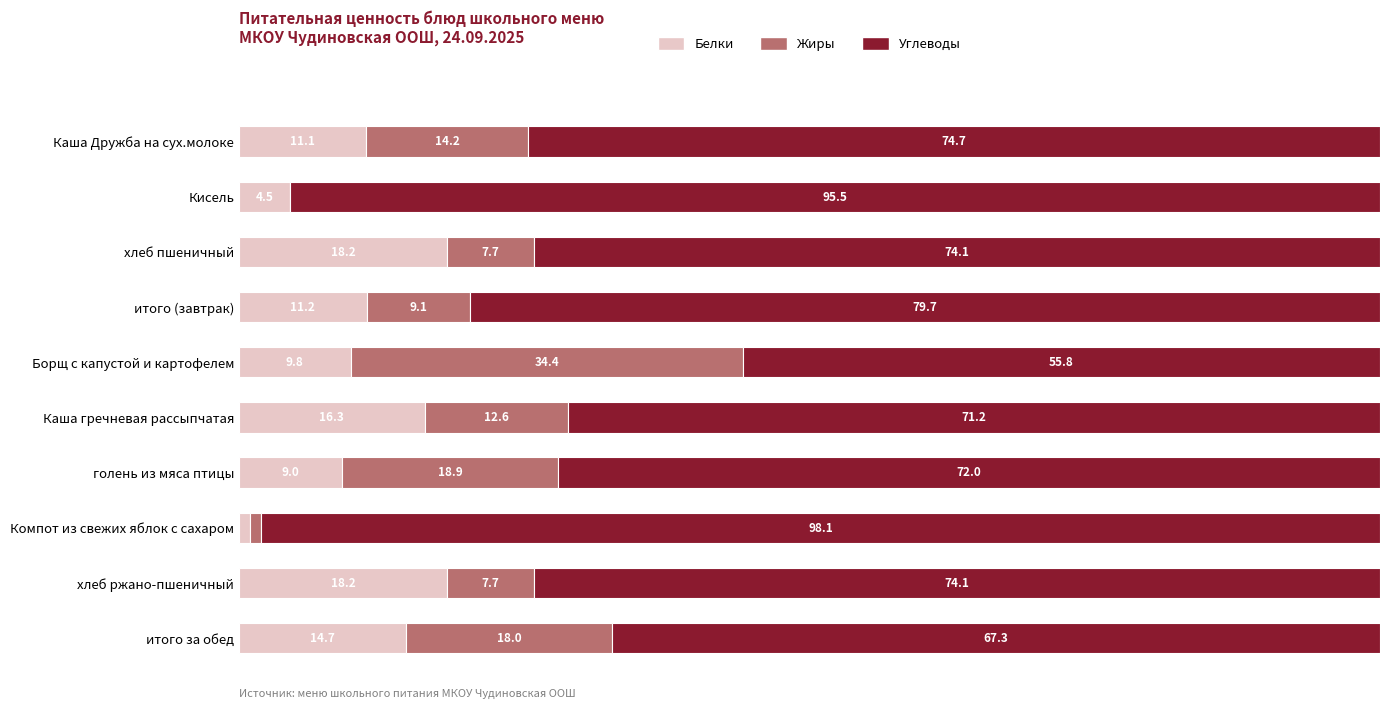

Where is Белки nearest to the value 9?

голень из мяса птицы